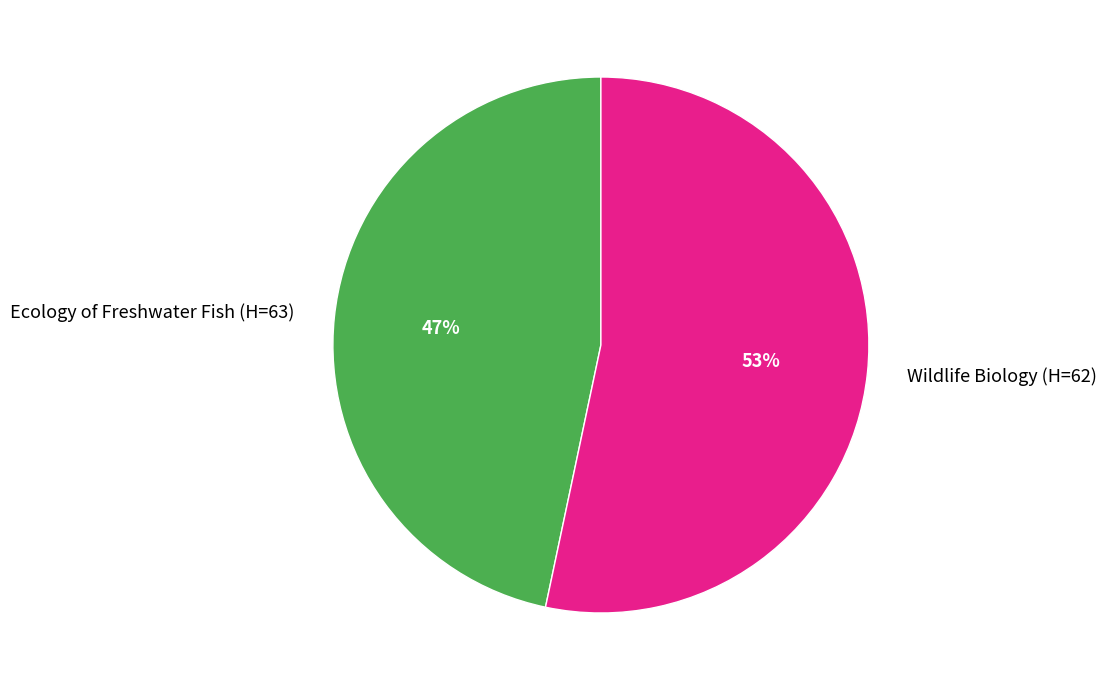

True or false: Ecology of Freshwater Fish (H=63) accounts for 47% of the total.

True